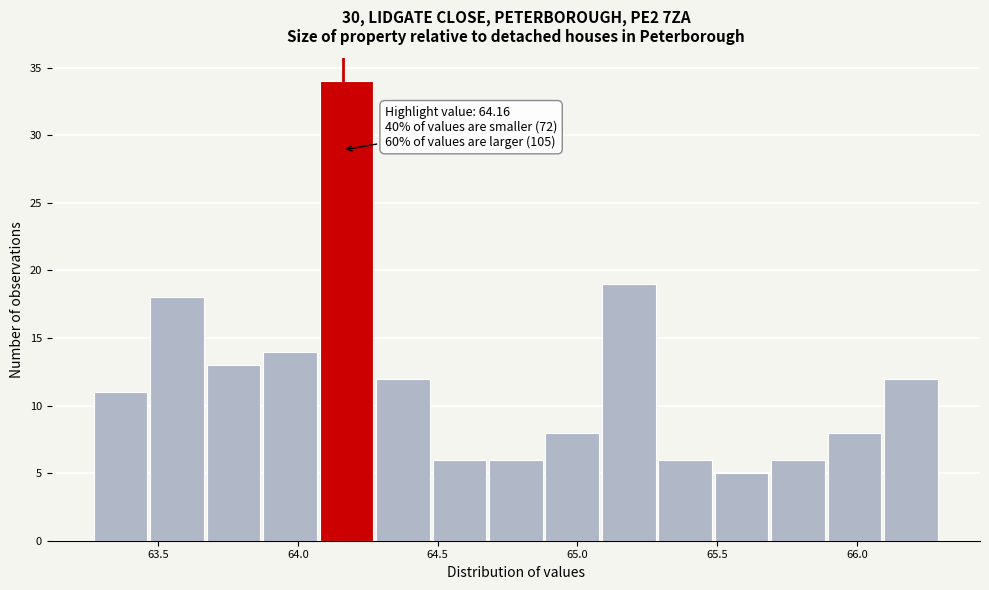

Over which range of the x-axis is the bar tallest?

64.10 to 64.30